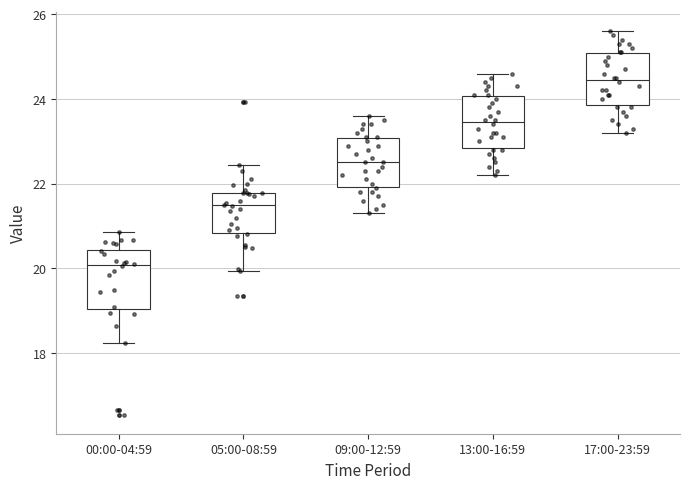

Reading left to right, transcribe this box plot: for each box, give where its median line is, the range the box spans, and where its two whiskers end, as read against the y-axis. The values are not printed on the chart, so give them approximately, as read against the axis.

00:00-04:59: median 20.0, box 19.0 to 20.4, whiskers 18.2 to 20.8
05:00-08:59: median 21.4, box 20.8 to 21.8, whiskers 20.0 to 22.4
09:00-12:59: median 22.6, box 22.0 to 23.0, whiskers 21.4 to 23.6
13:00-16:59: median 23.4, box 22.8 to 24.0, whiskers 22.2 to 24.6
17:00-23:59: median 24.4, box 23.8 to 25.0, whiskers 23.2 to 25.6